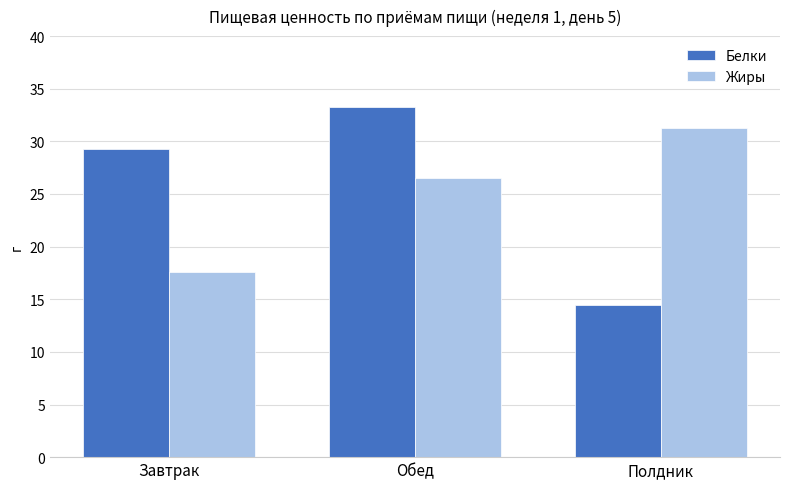

What is the sum of the Жиры values at Завтрак and Обед?

44.0